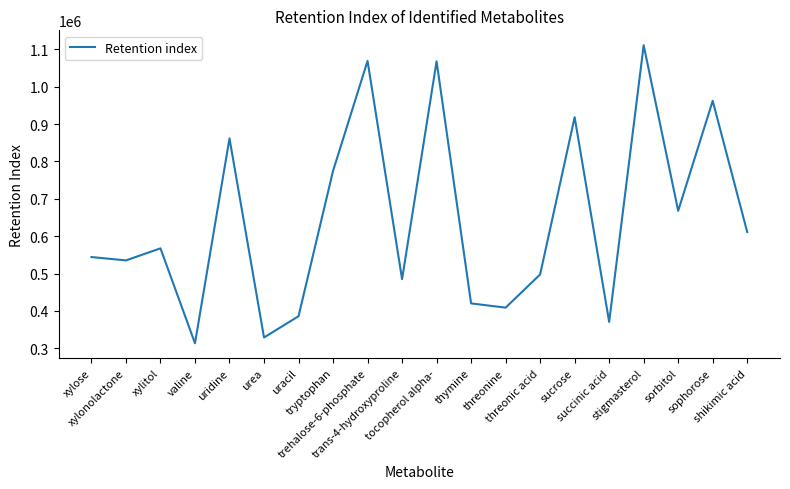

What is the smallest value displayed?

313502